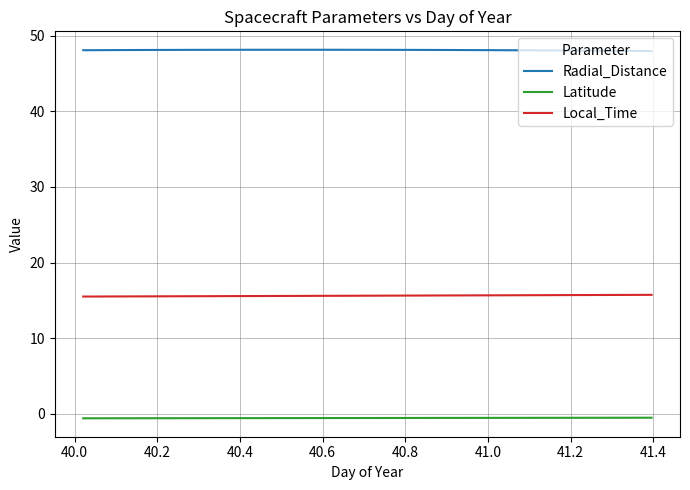

True or false: Latitude and Local_Time cross at least once.

False